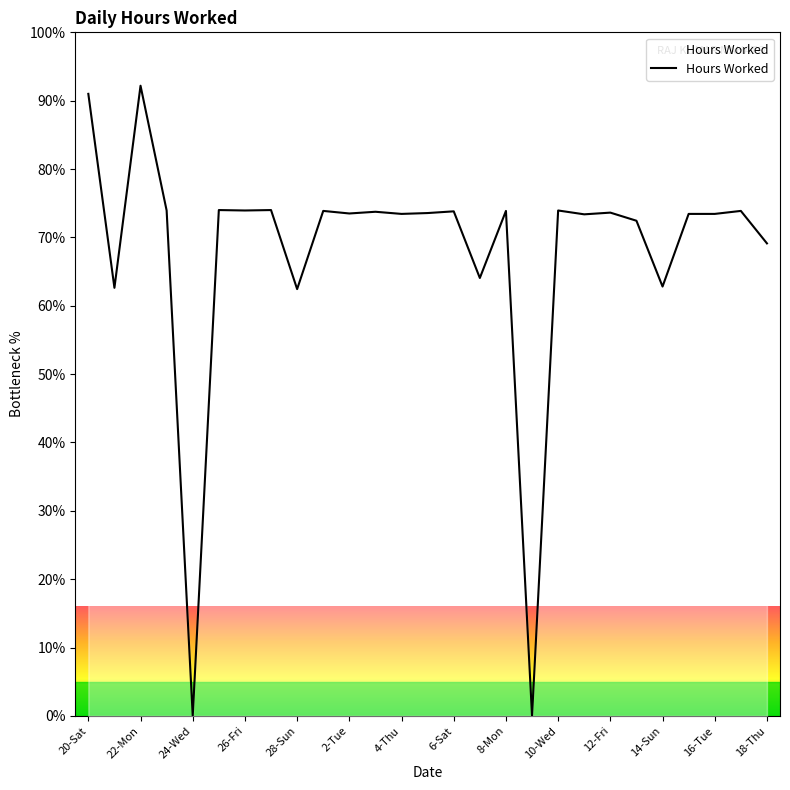

What is the greatest value displayed?

92.2